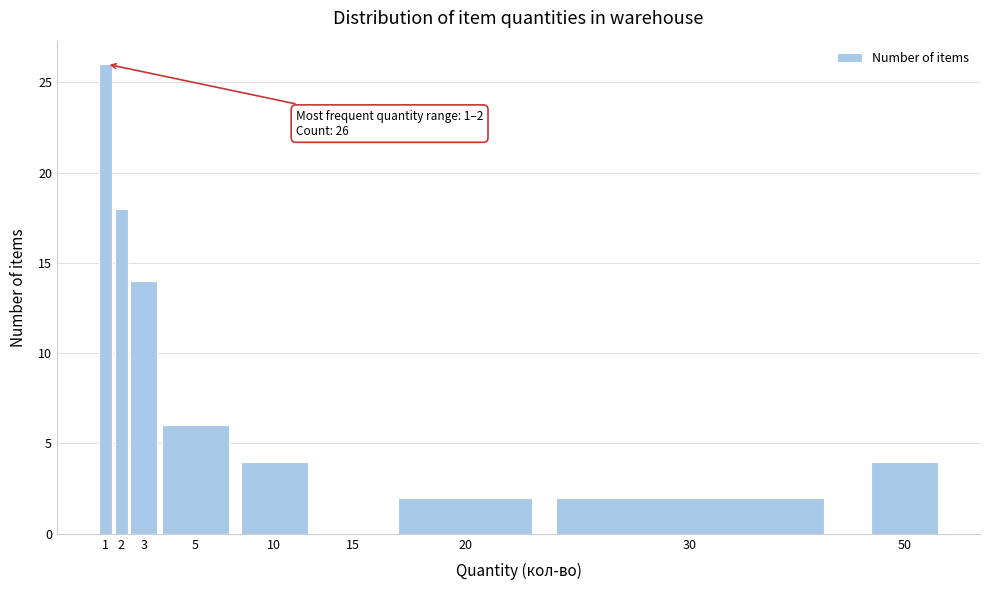

Reading left to right, transcribe all the data shown in this chart.

1=26	2=18	3=14	5=6	10=4	15=0	20=2	30=2	50=4